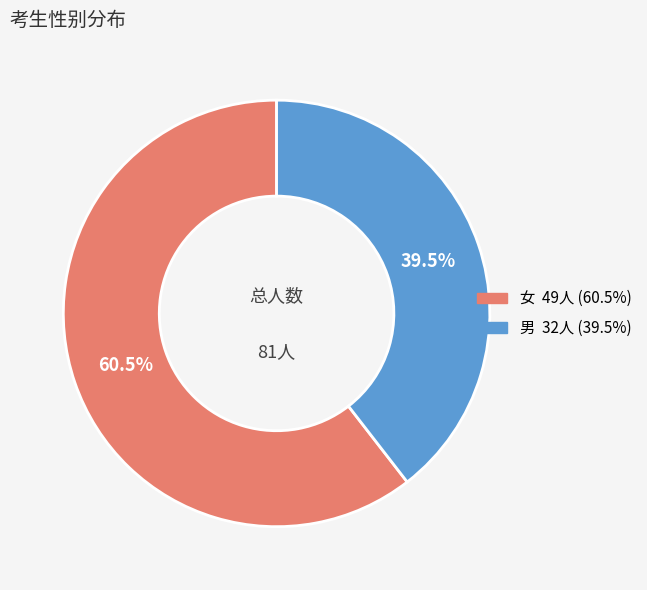

To the nearest percent, what is the combined percentage of 女 and 男?

100%